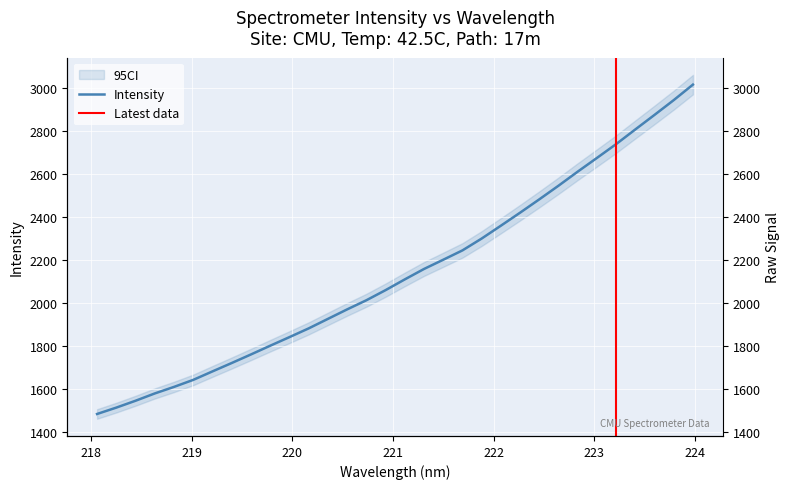

How many distinct data groups are displayed?

1